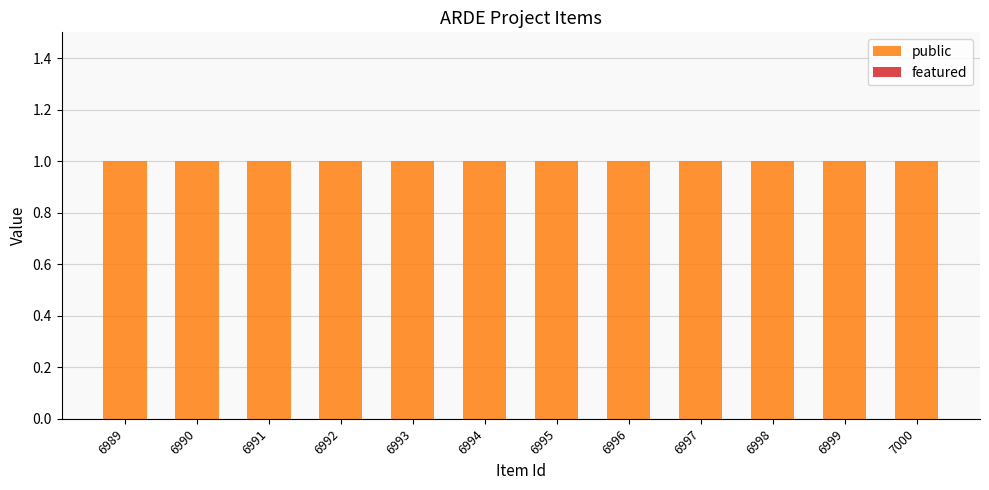

At how many categories does at least one series exceed 0?

12